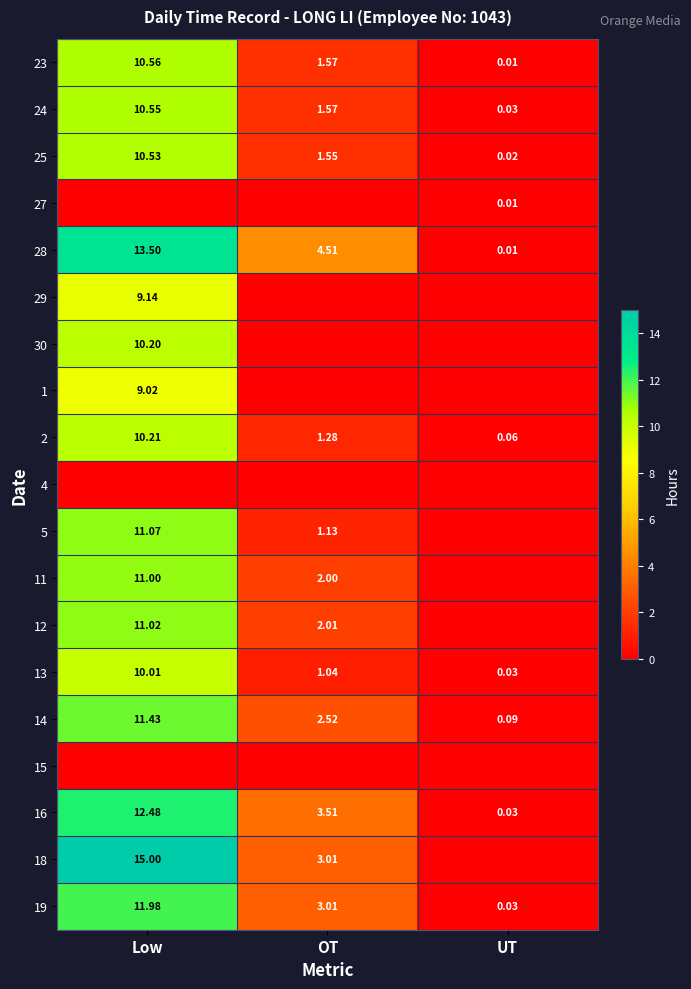

What is the greatest value displayed?

15.0